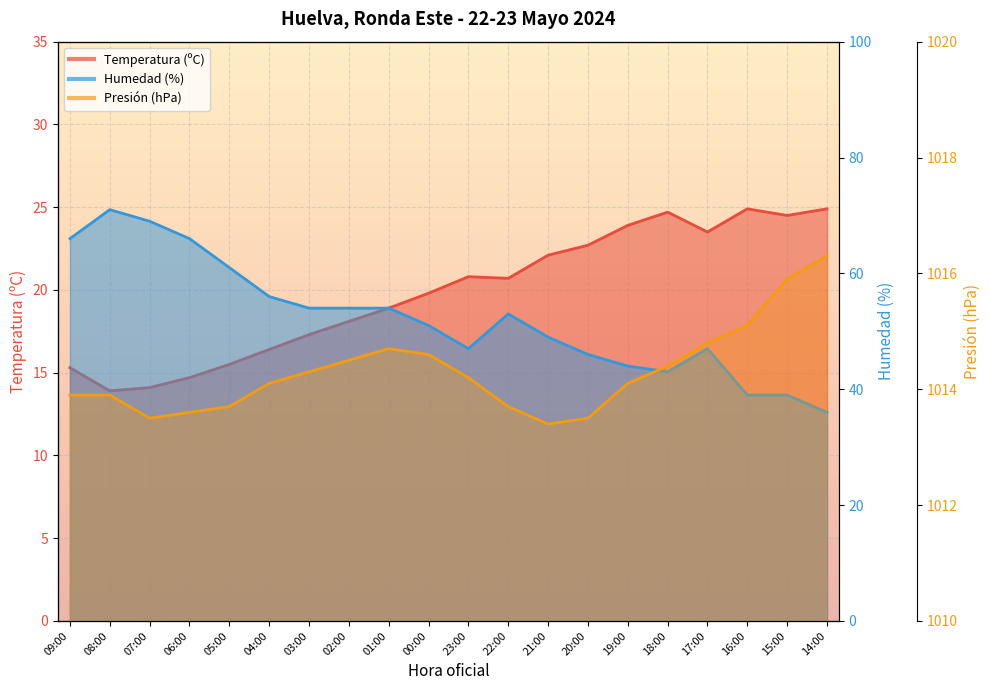

What are all the series names shown in the legend?

Temperatura (ºC), Humedad (%), Presión (hPa)